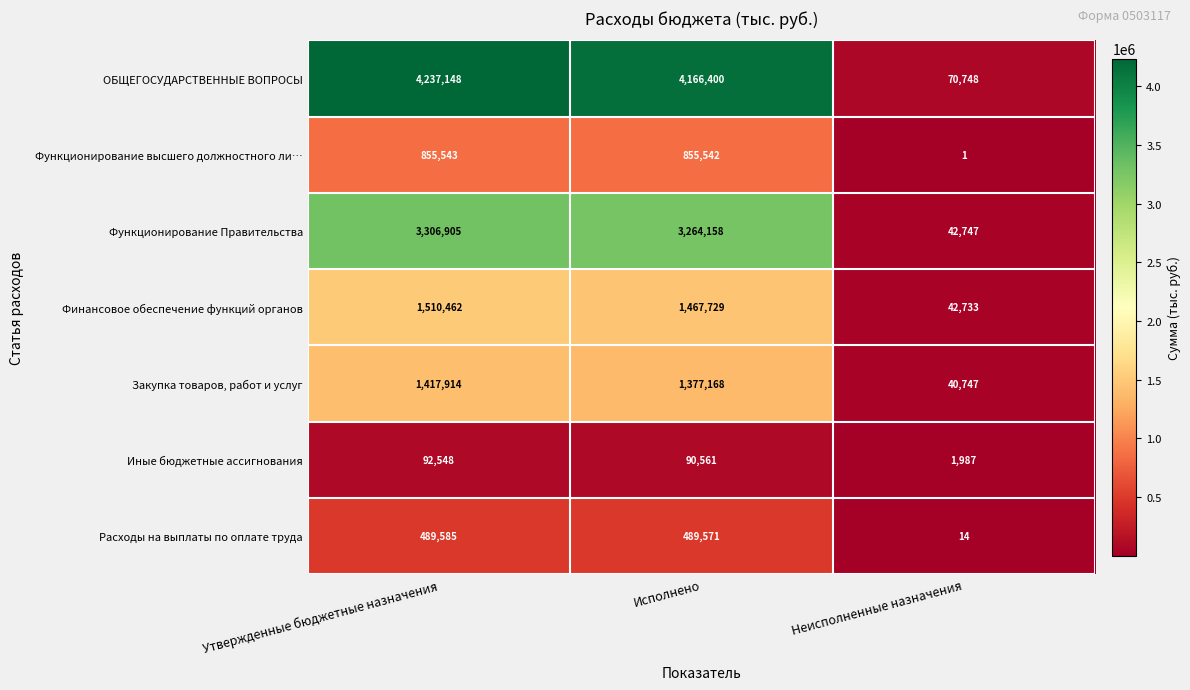

Where does the Расходы на выплаты по оплате труда series first go above 489571?

Утвержденные бюджетные назначения